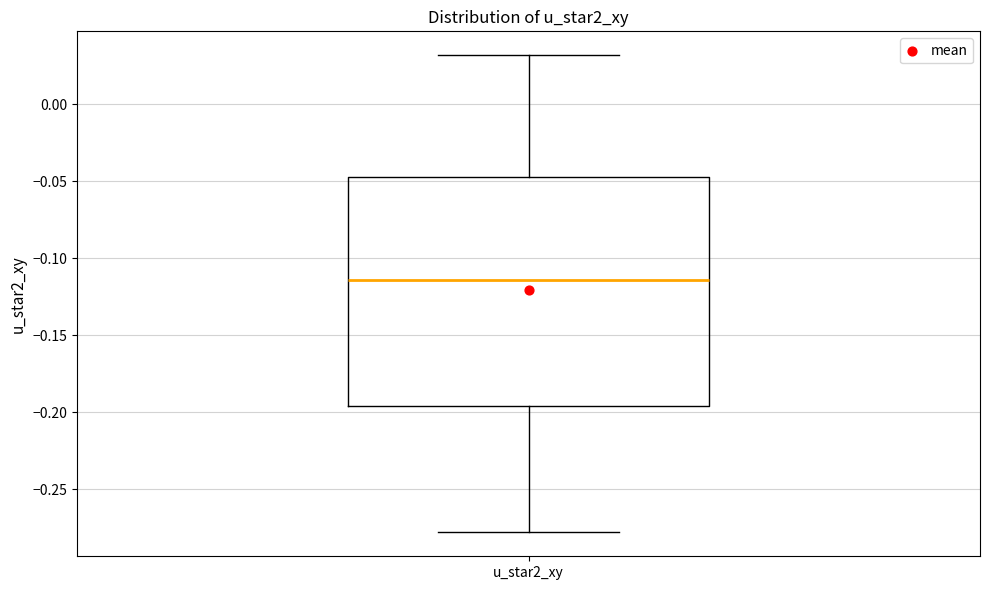

Transcribe this box plot: give where the median line is, the range the box spans, and where the two whiskers end, as read against the y-axis. The values are not printed on the chart, so give them approximately, as read against the axis.

median -0.115, box -0.195 to -0.045, whiskers -0.280 to 0.030